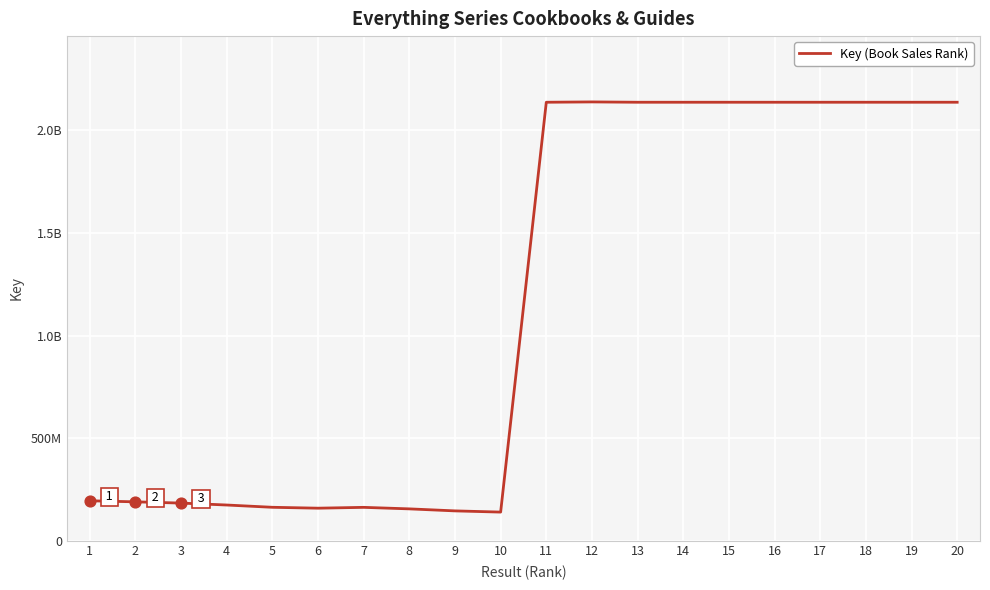

Between 3 and 14, which is larger?

14